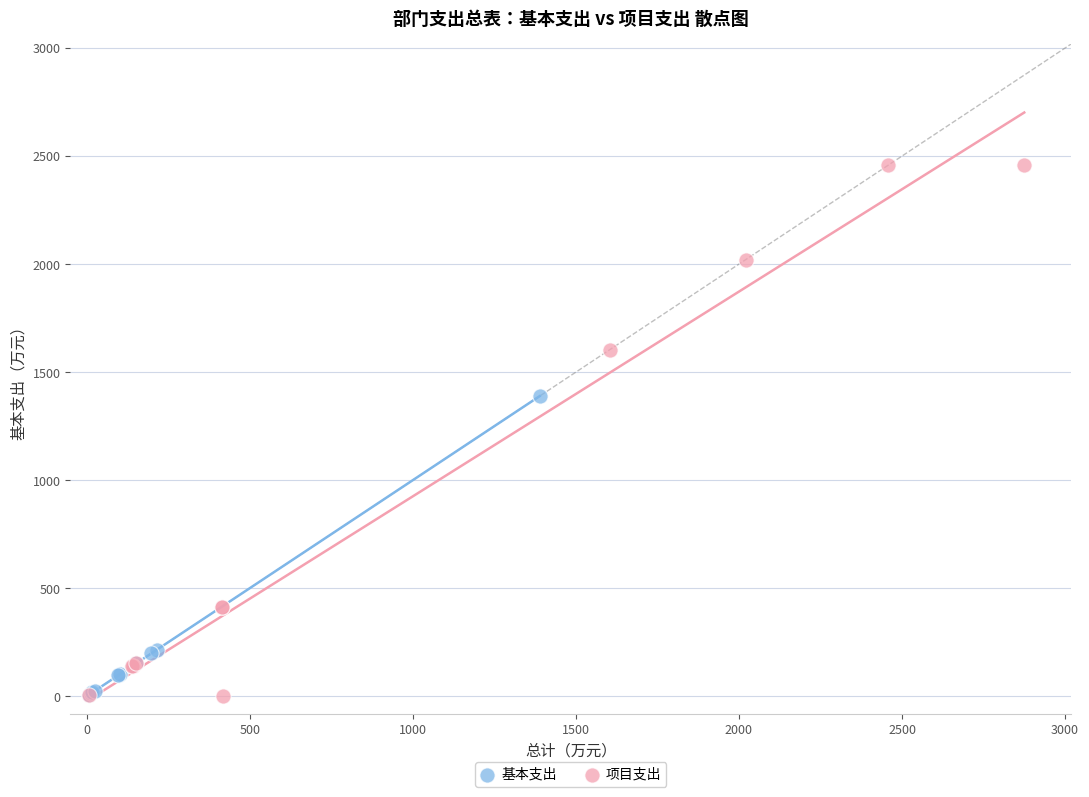

What are all the series names shown in the legend?

基本支出, 项目支出